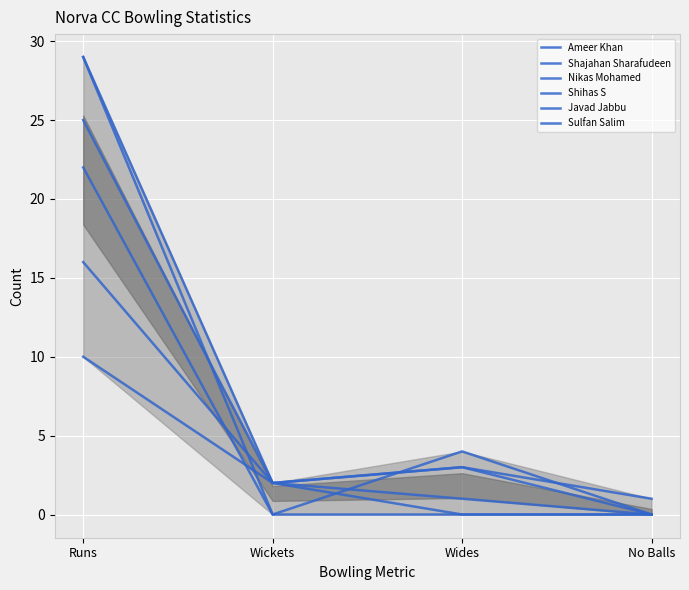

Between Runs and Wides, which series saw the biggest shift?

Shihas S